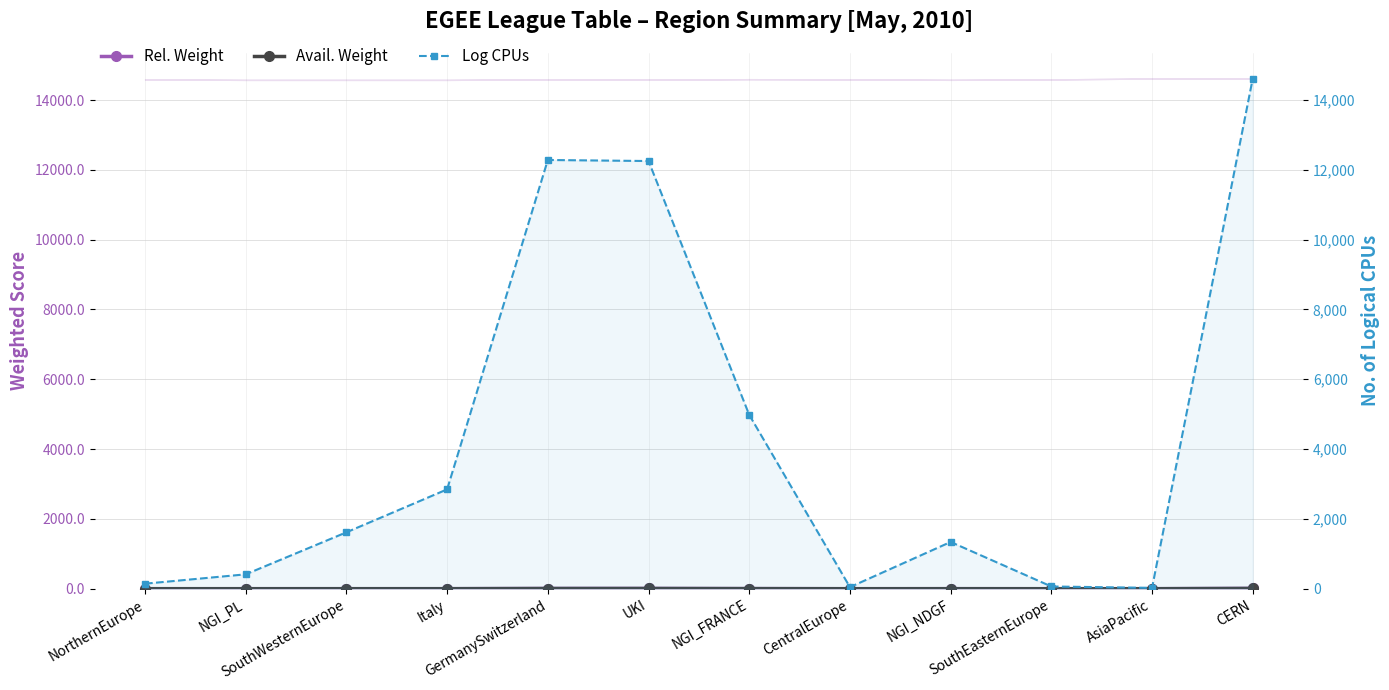

Where does the Log CPUs series first go above 1616?

Italy